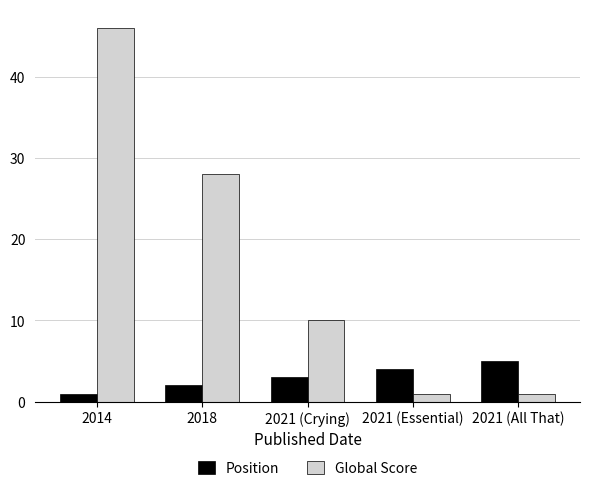

What is the average value of the Global Score series?

17